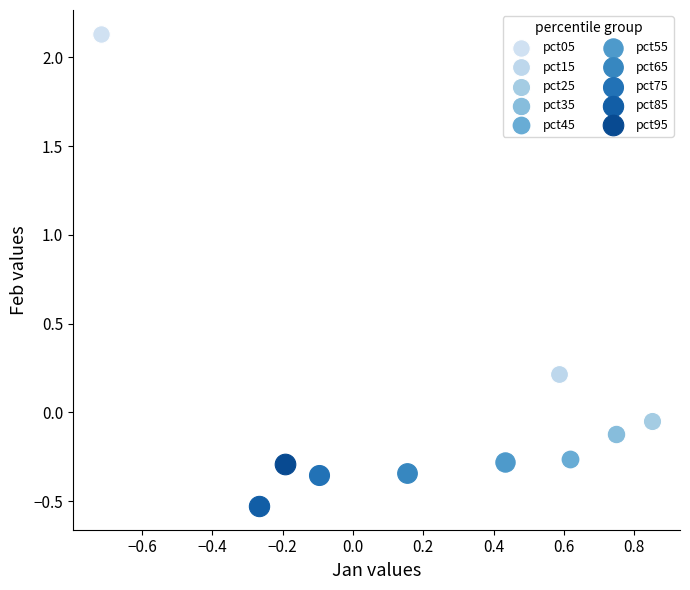

What are all the series names shown in the legend?

pct05, pct15, pct25, pct35, pct45, pct55, pct65, pct75, pct85, pct95